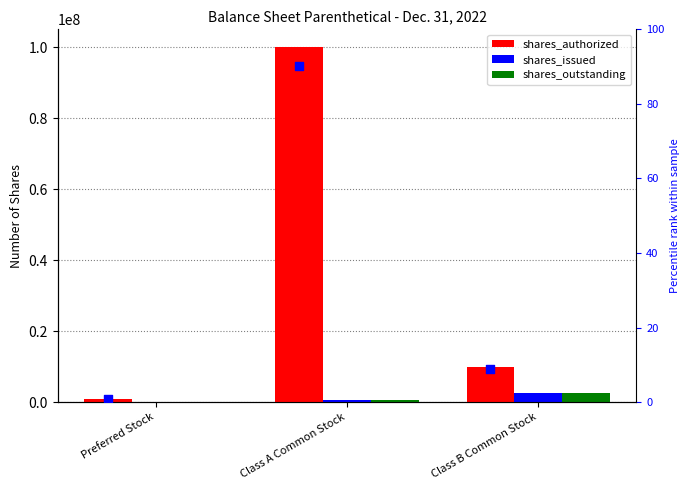

Which series has the largest total across all categories?

shares_authorized